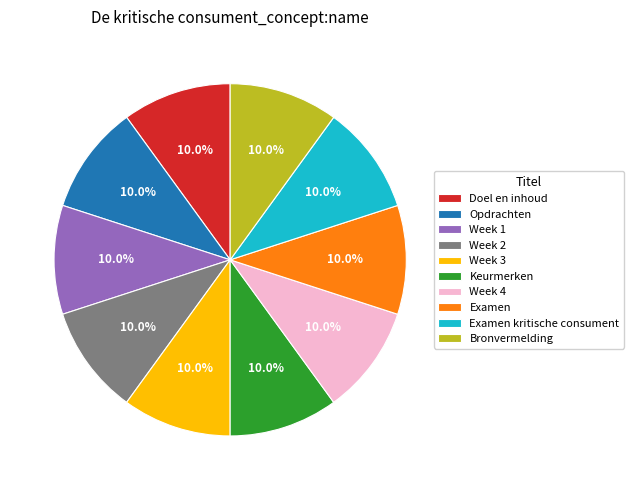

Approximately how many times larger is the value at Opdrachten compared to Doel en inhoud?

1.0